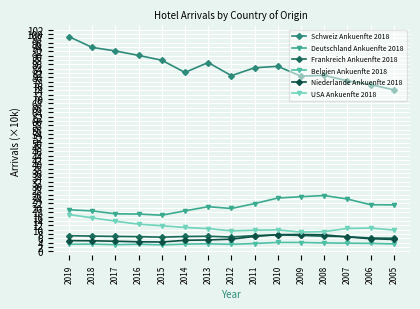

At how many categories does at least one series exceed 55?

15